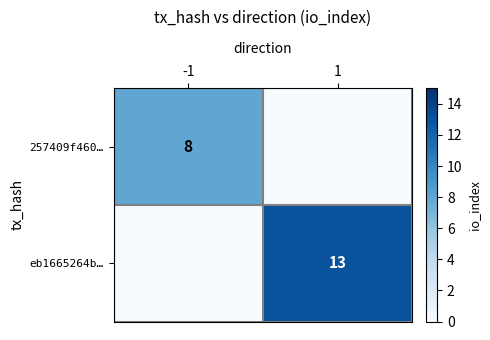

At which category is the sum across all series the highest?

1